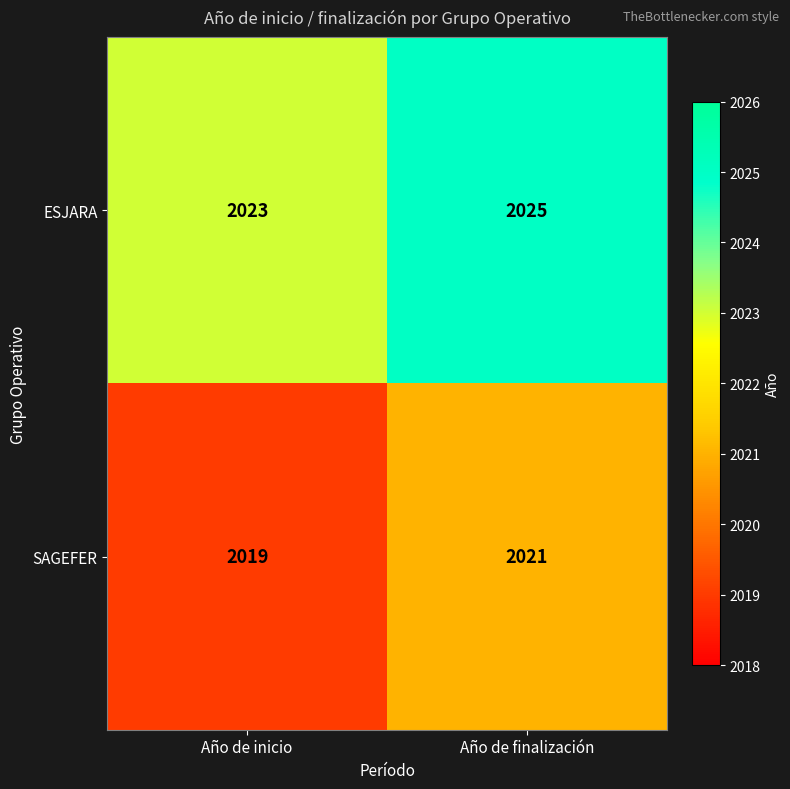

What is the difference between the highest and lowest values at Año de inicio?

4